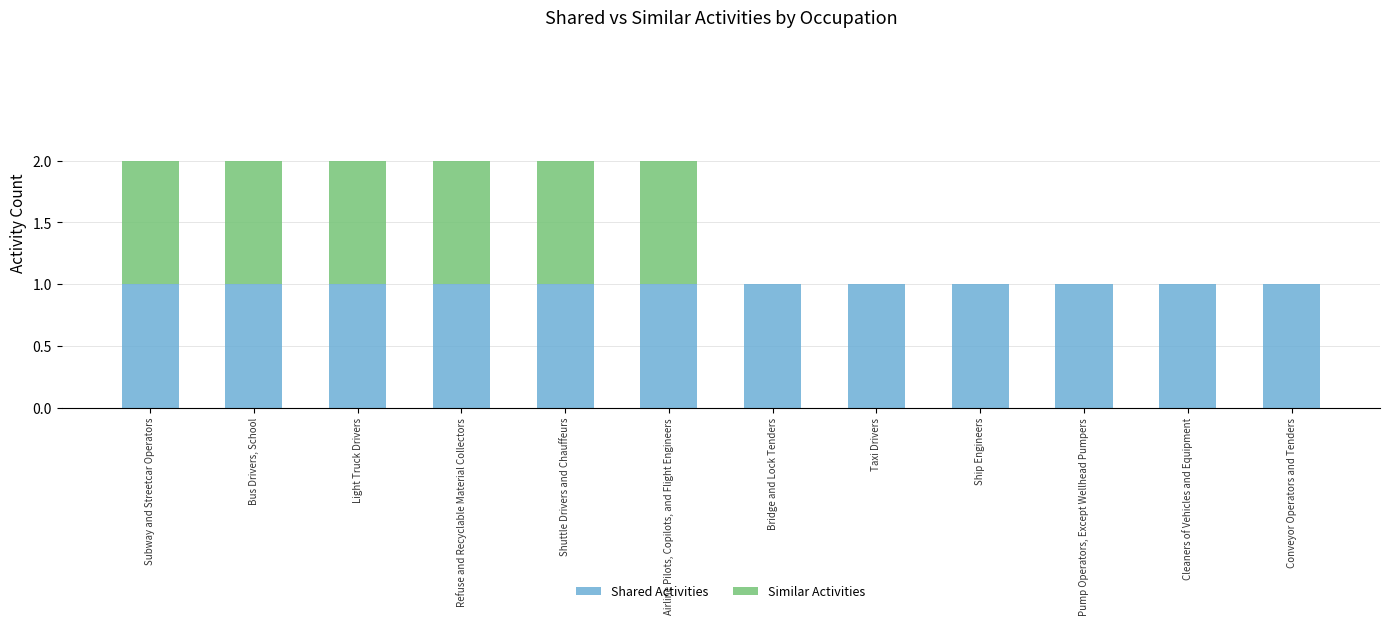

The Shared Activities series shows 1 at Taxi Drivers. True or false?

True